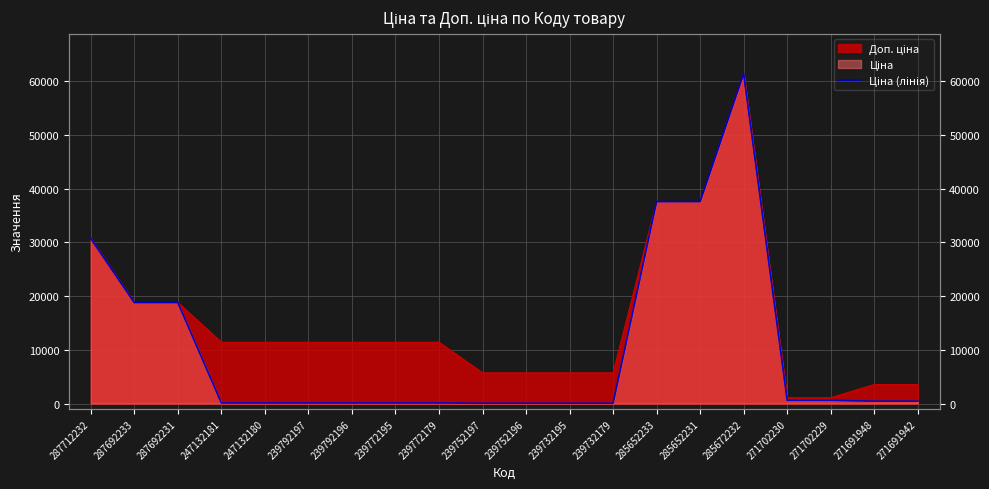

What is the smallest value displayed?

57.0